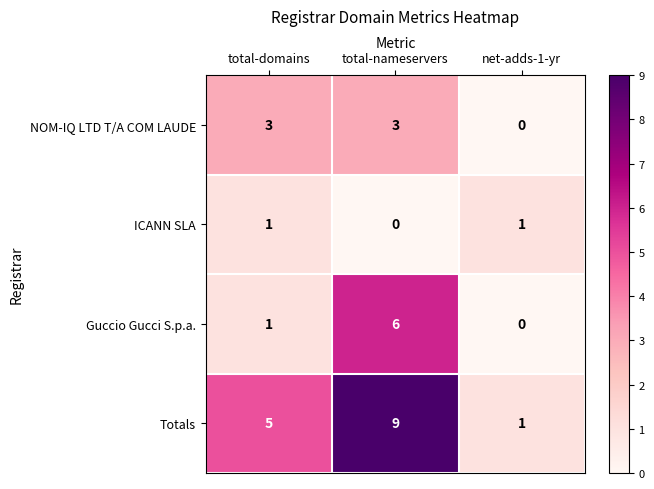

What is the difference between the highest and lowest values at total-nameservers?

9